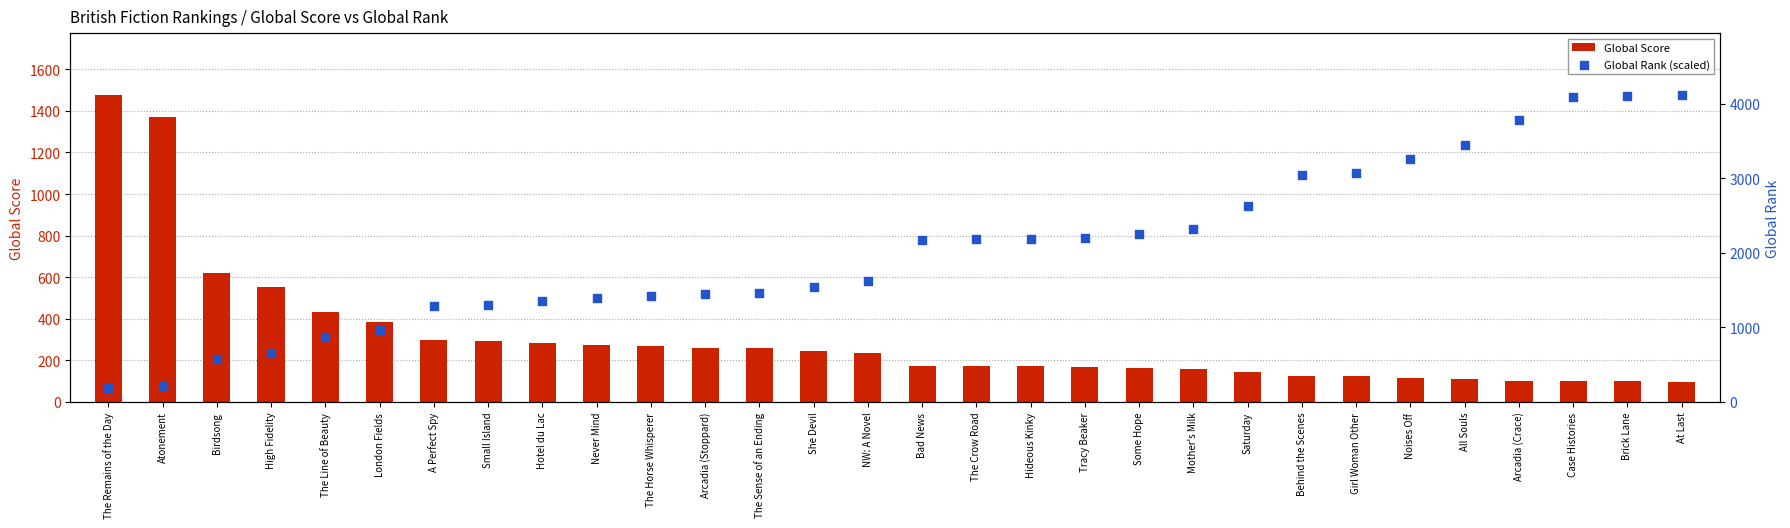

What are all the series names shown in the legend?

Global Score, Global Rank (scaled)